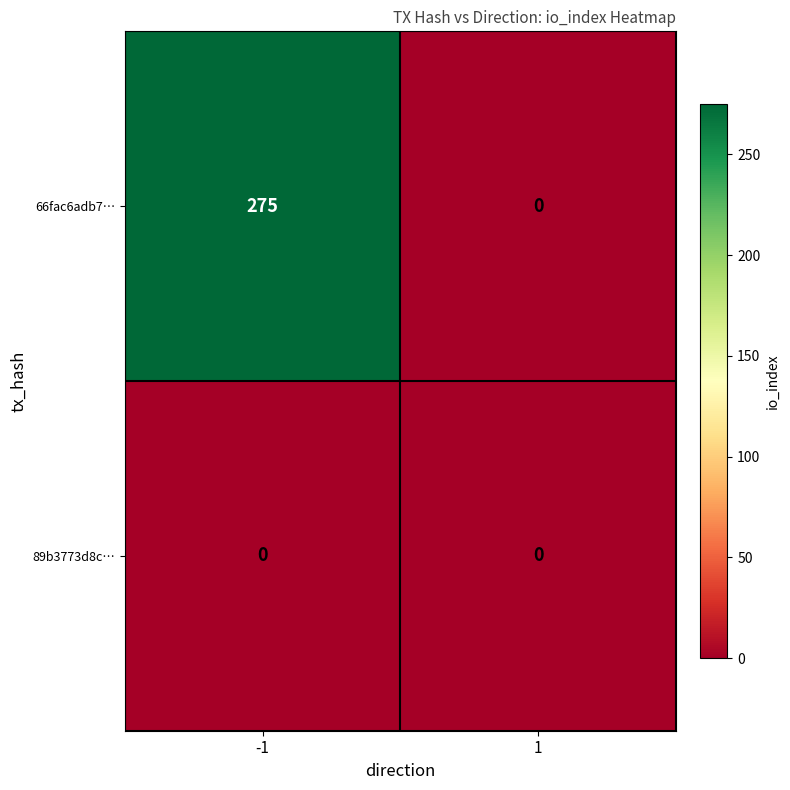

What is the greatest value displayed?

275